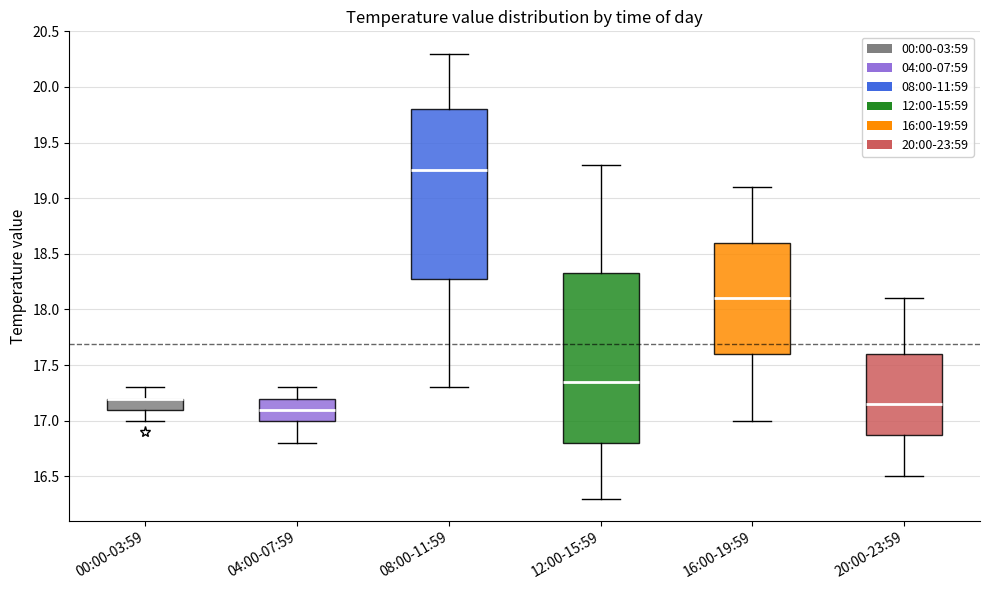

Where is the upper edge of the box for 04:00-07:59 on the y-axis? The values are not printed on the chart, so give them approximately, as read against the axis.

17.20